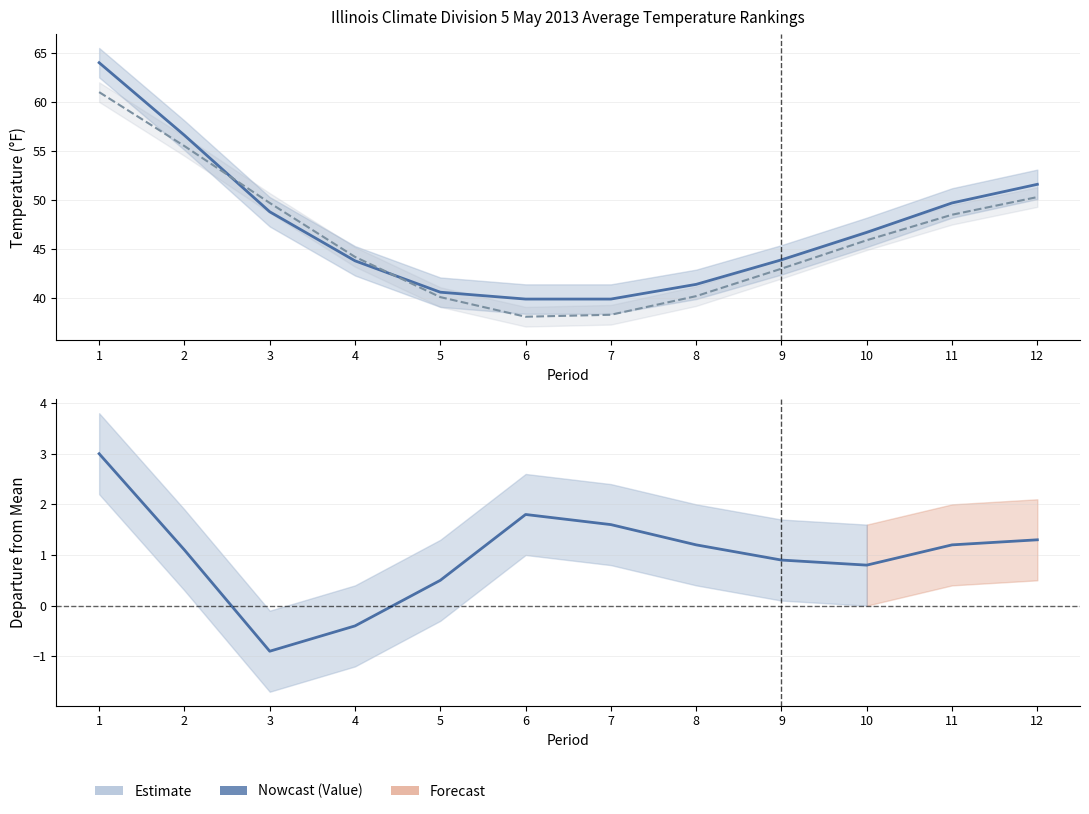

At 4, list the series in order from largest to smallest.

1901-2000 Mean, Value, Departure